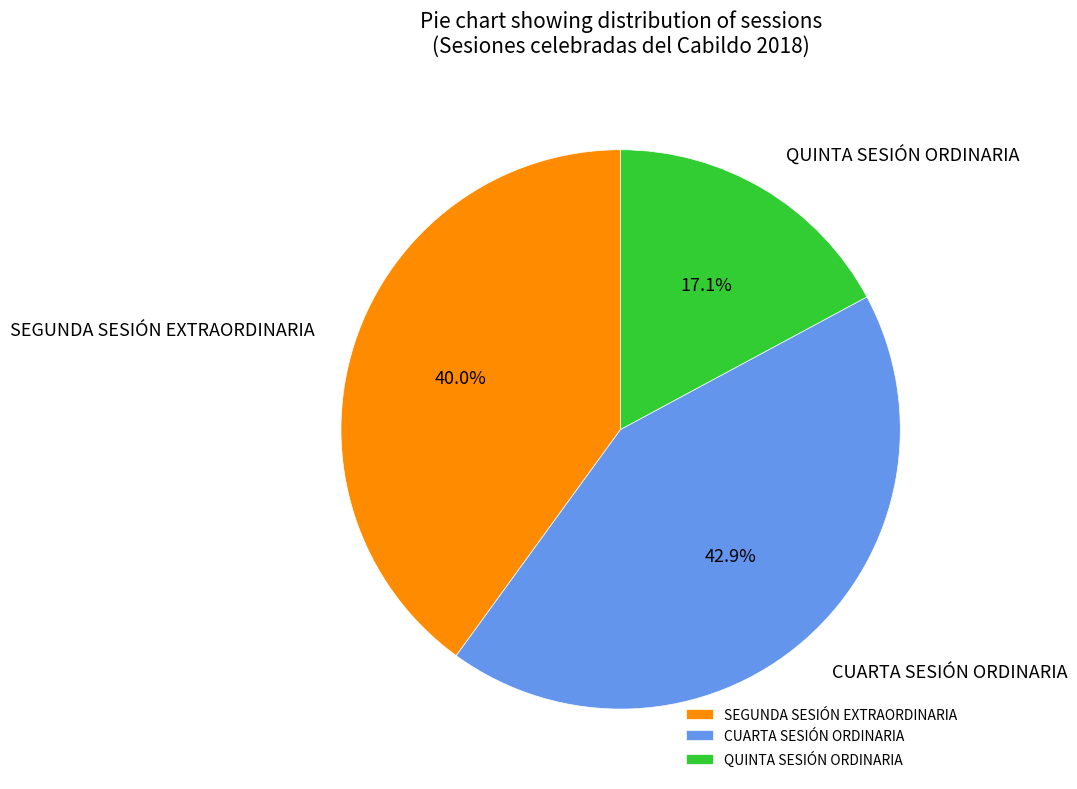

To the nearest percent, what portion does CUARTA SESIÓN ORDINARIA represent?

43%